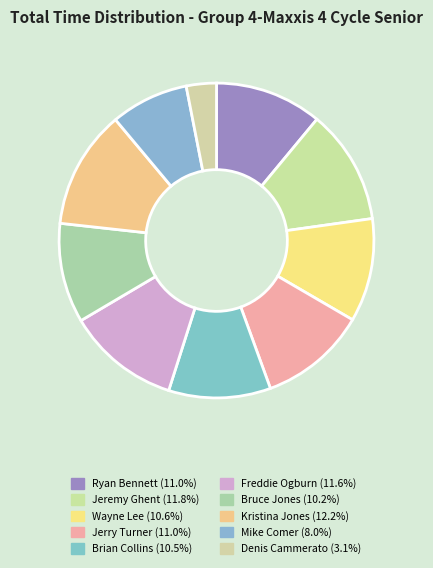

What is the smallest slice in the pie chart?

Denis Cammerato